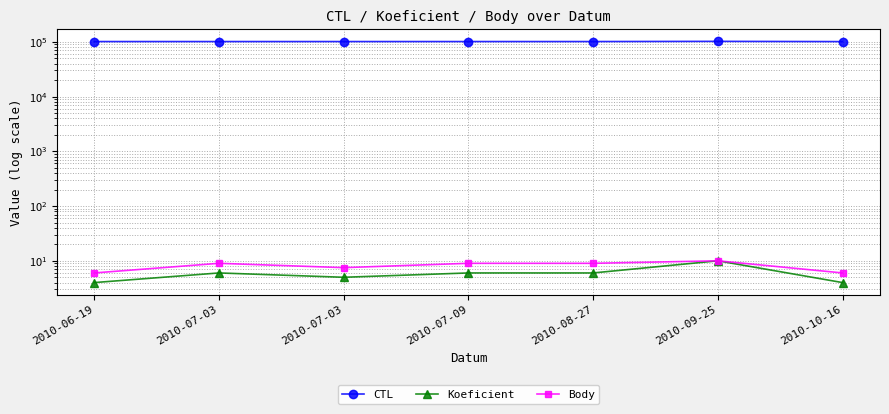

Reading left to right, transcribe all the data shown in this chart.

CTL: 101309.0	101312.0	101313.0	101316.0	101329.0	102130.0	101118.0
Koeficient: 4.0	6.0	5.0	6.0	6.0	10.0	4.0
Body: 6.0	9.0	7.5	9.0	9.0	10.0	6.0